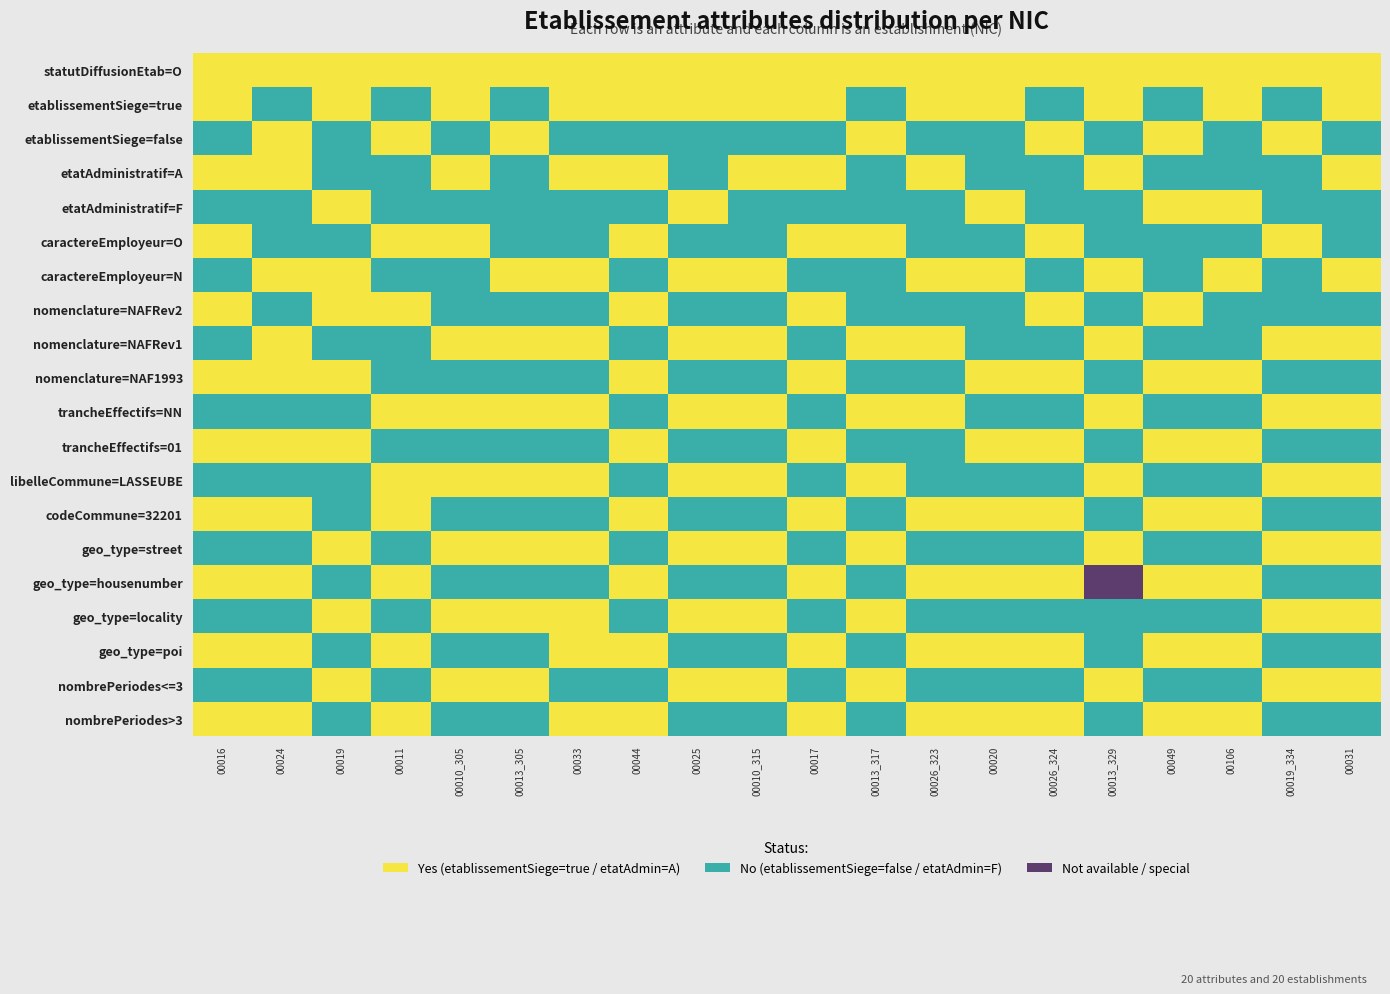

Which series changed the most between 00013_317 and 00013_329?

geo_type=housenumber